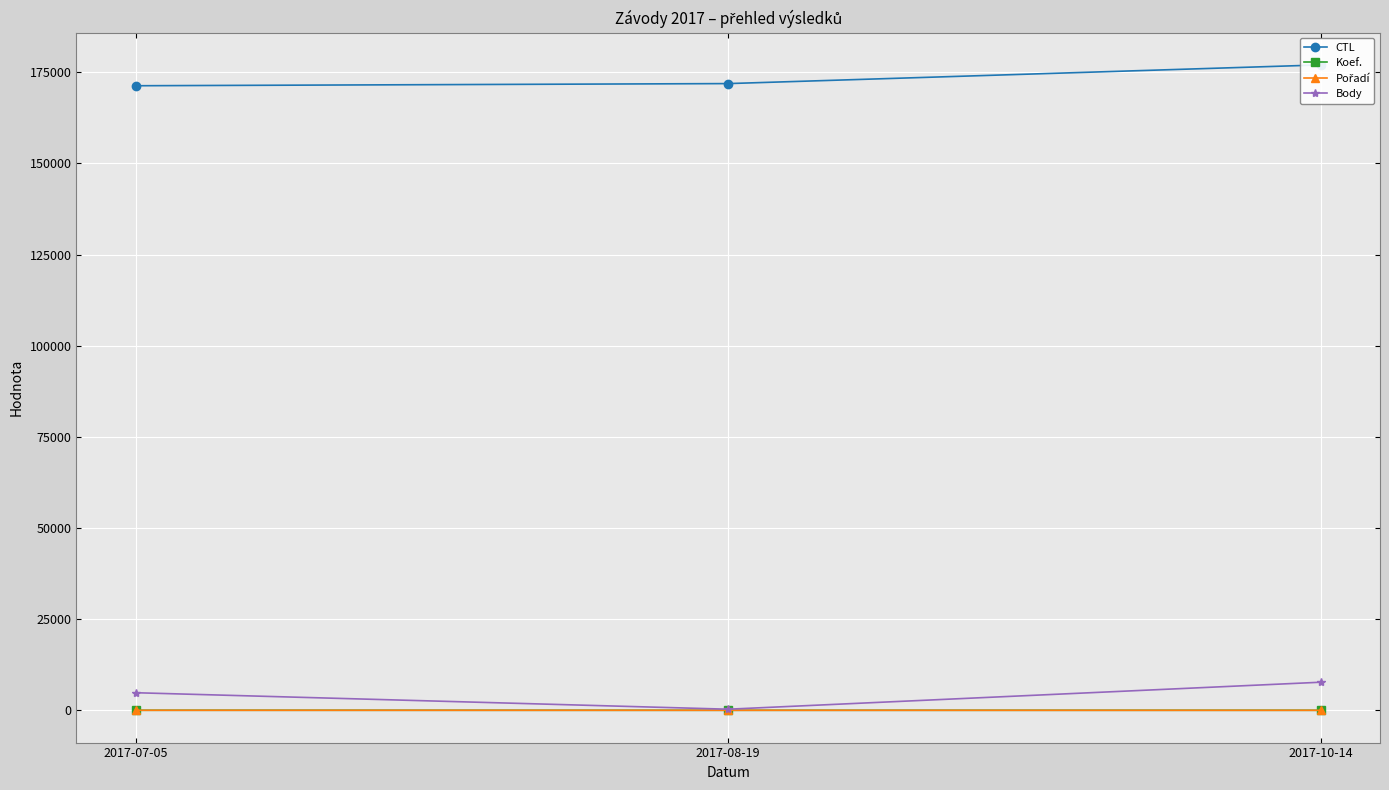

What is the spread (max minus min) of values at 2017-07-05?

171308